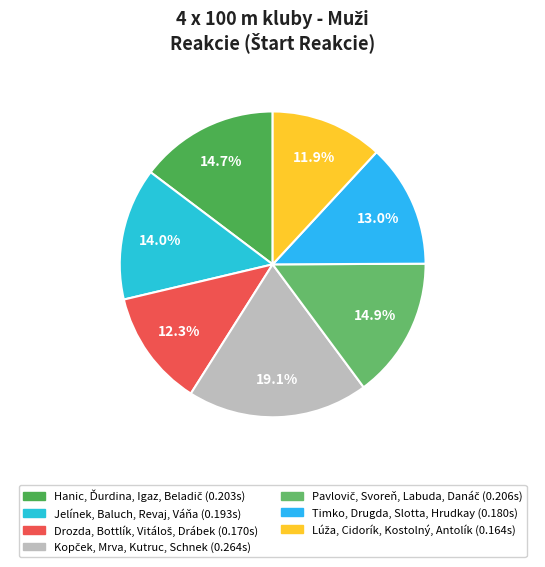

The Jelínek, Baluch, Revaj, Váňa slice represents 4% of the pie. True or false?

False